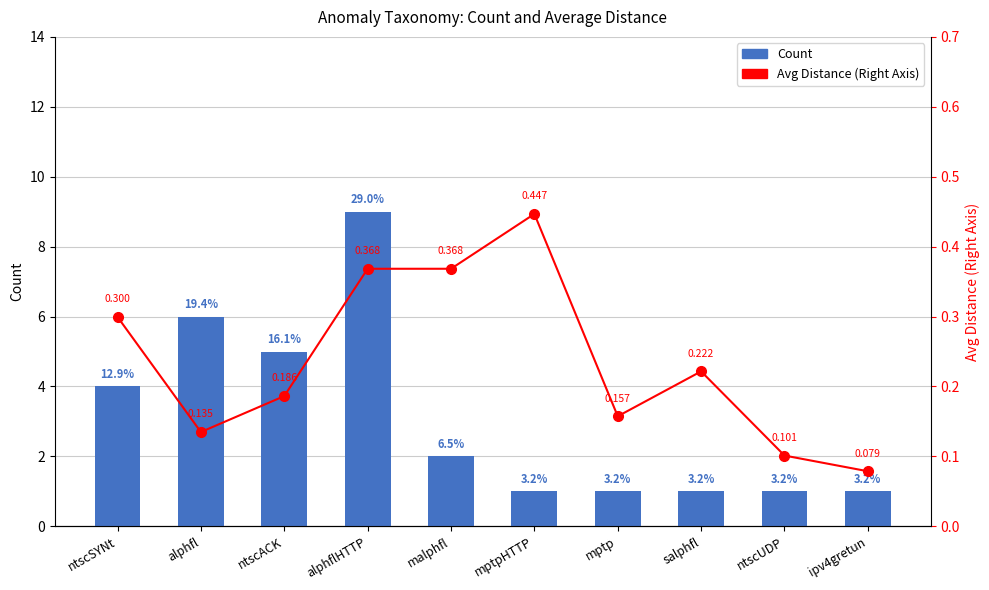

Which series changed the most between malphfl and mptpHTTP?

Count